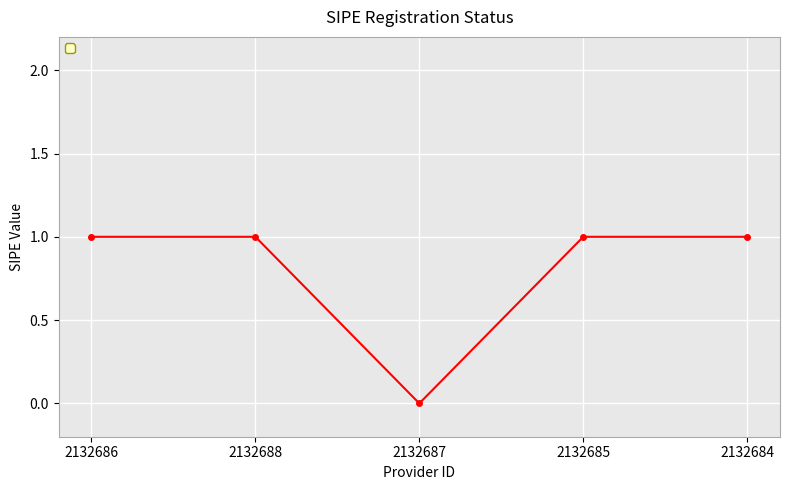

The value at 2132685 is 1. True or false?

True